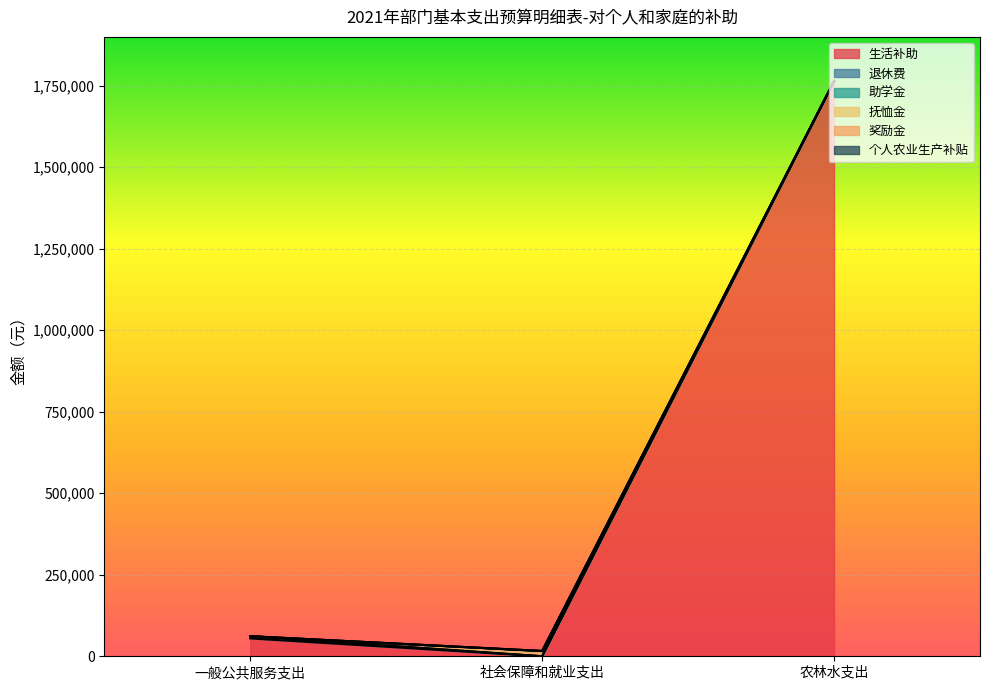

At which category is the sum across all series the highest?

农林水支出